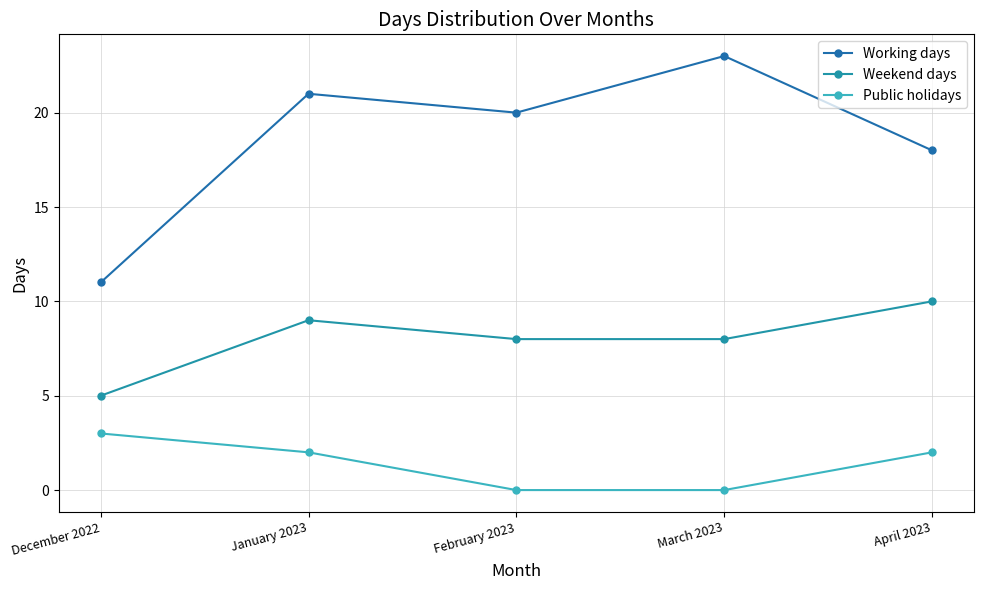

Which series has the widest spread of values?

Working days